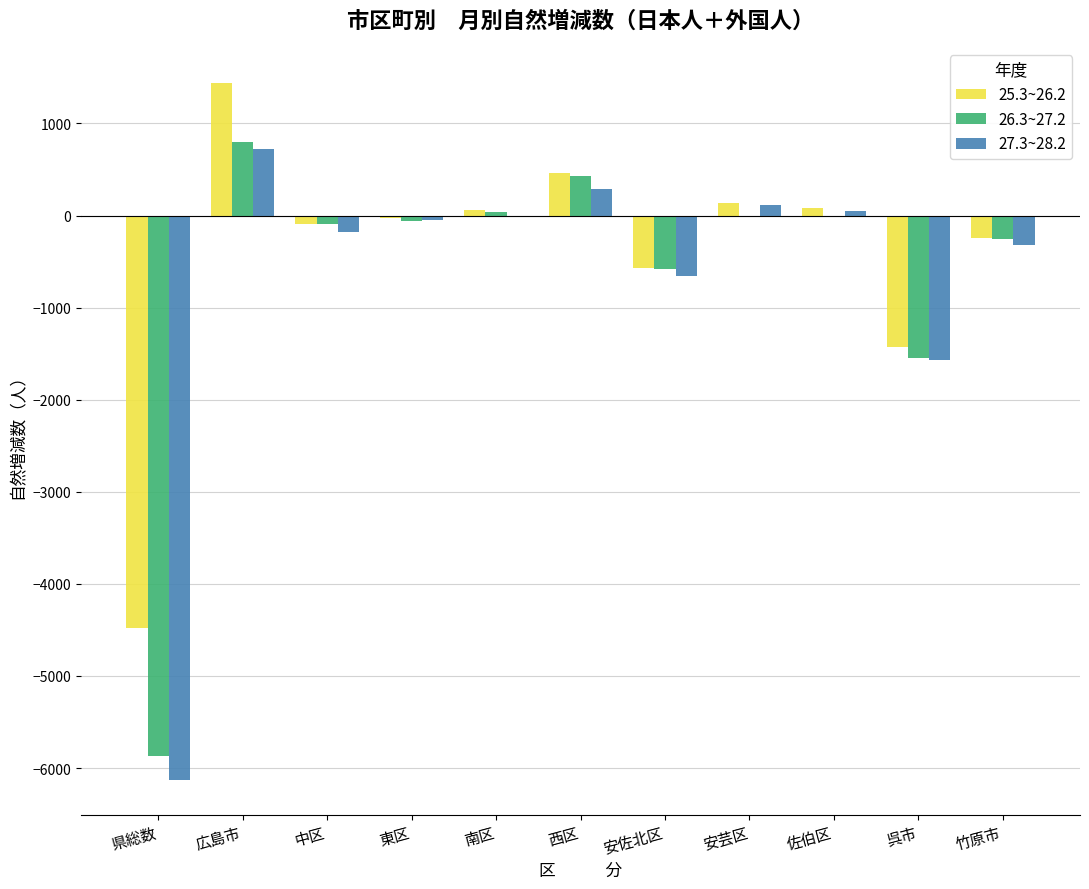

Where does the 25.3~26.2 series first go above -24?

広島市